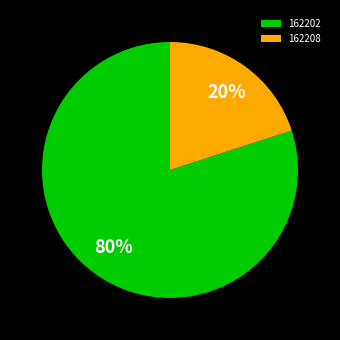

How many slices are in this pie chart?

2